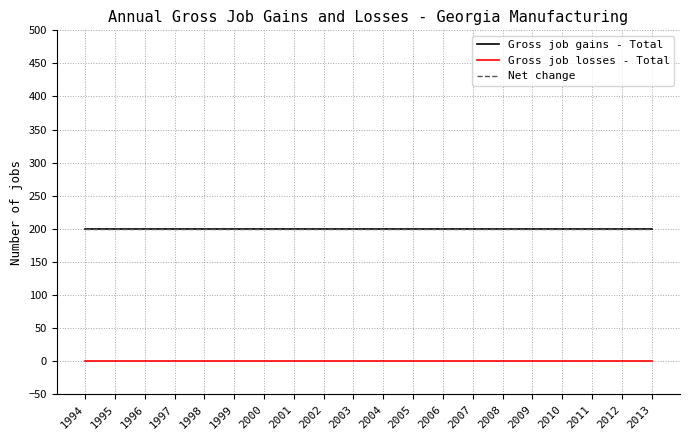

Which category has the lowest value across all series?

1994